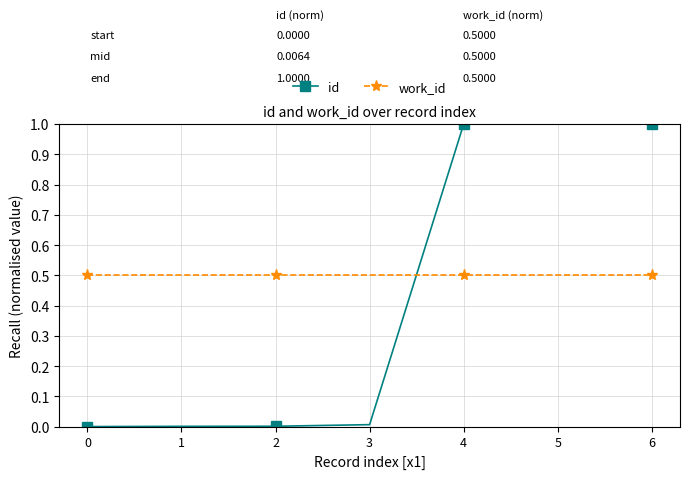

Between 2 and 5, which series saw the biggest shift?

id